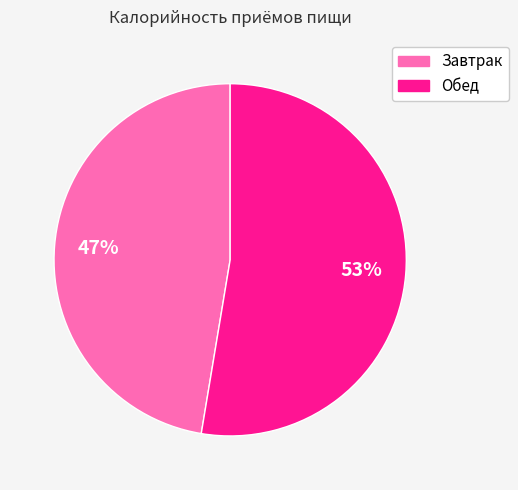

Which slice is the smallest?

Завтрак